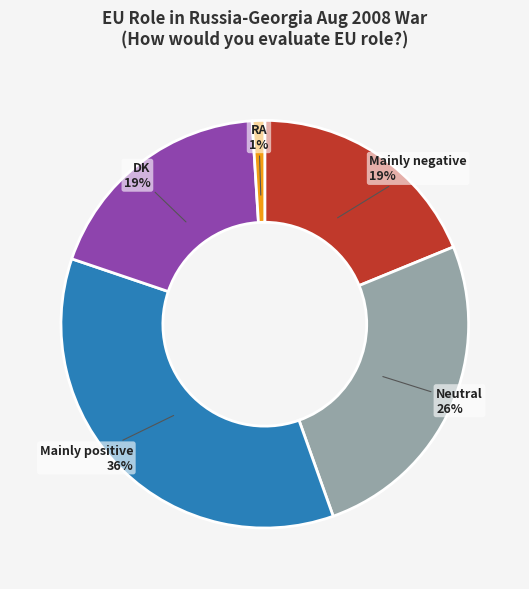

To the nearest percent, what is the combined percentage of Mainly positive and Neutral?

61%